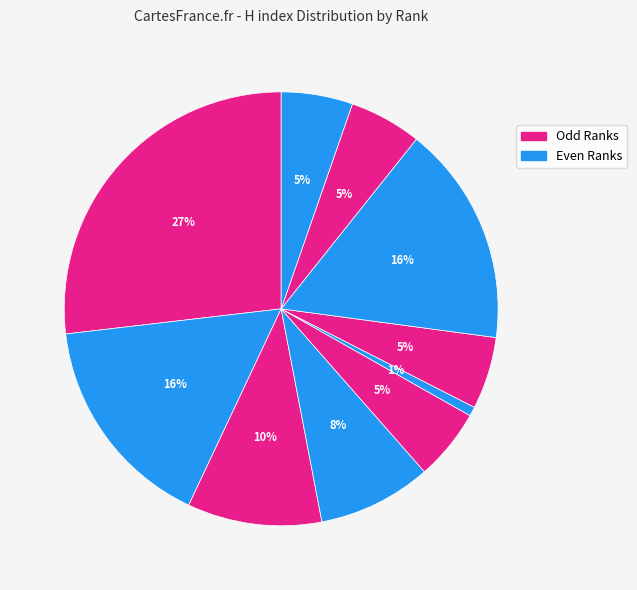

To the nearest percent, what is the difference between the largest and smallest slice percentages?

26%